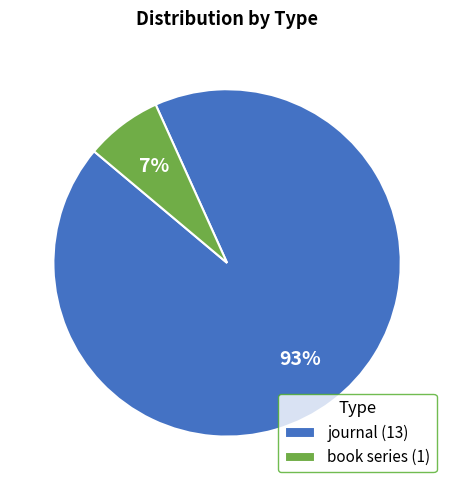

Which category accounts for the majority?

journal